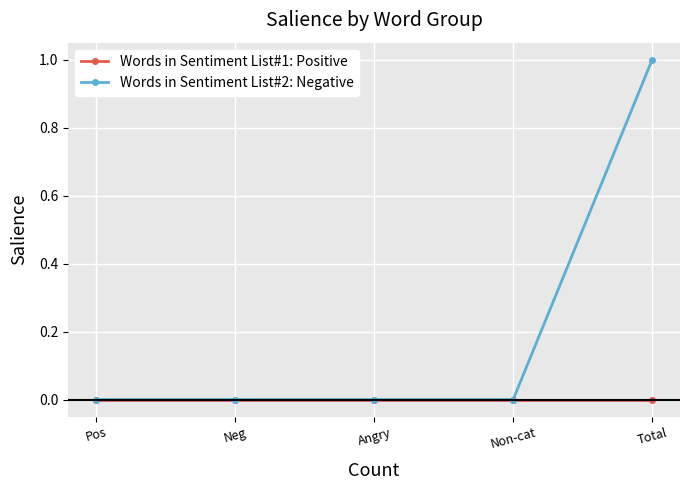

Which series has the largest total across all categories?

Words in Sentiment List#2: Negative